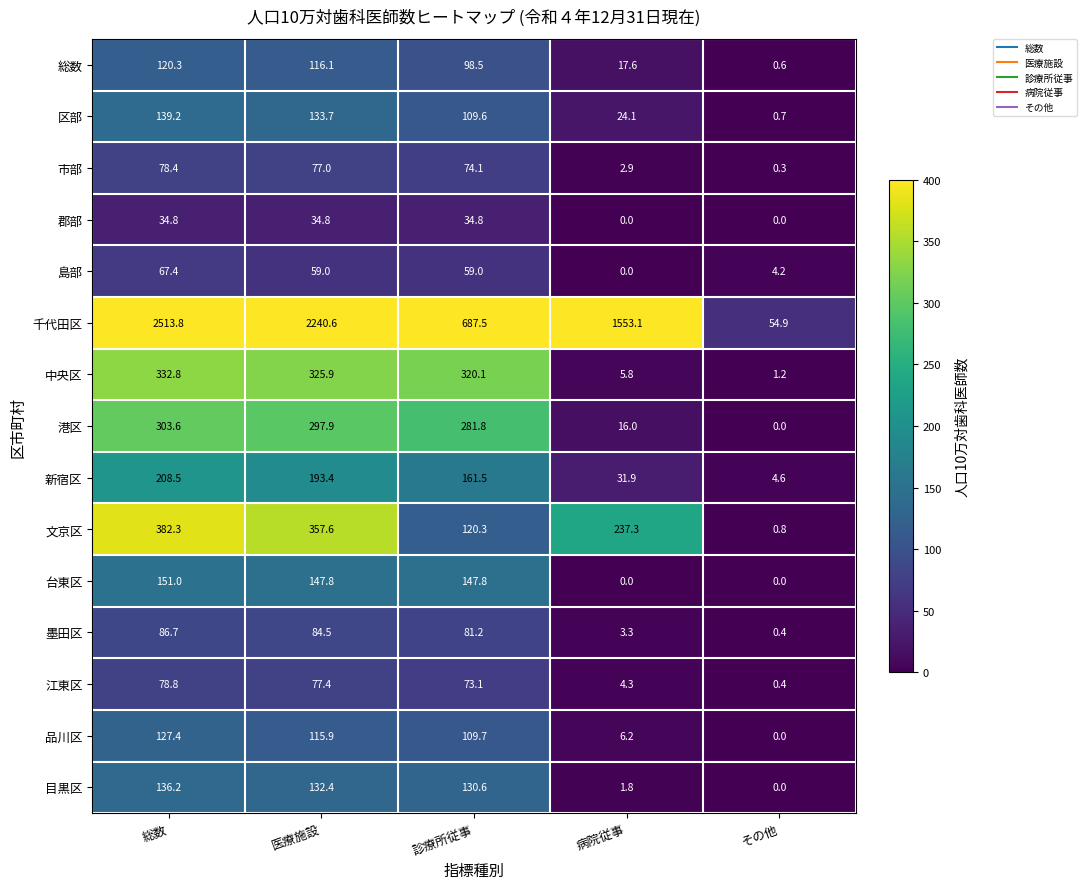

Where is 千代田区 nearest to the value 1284?

病院従事